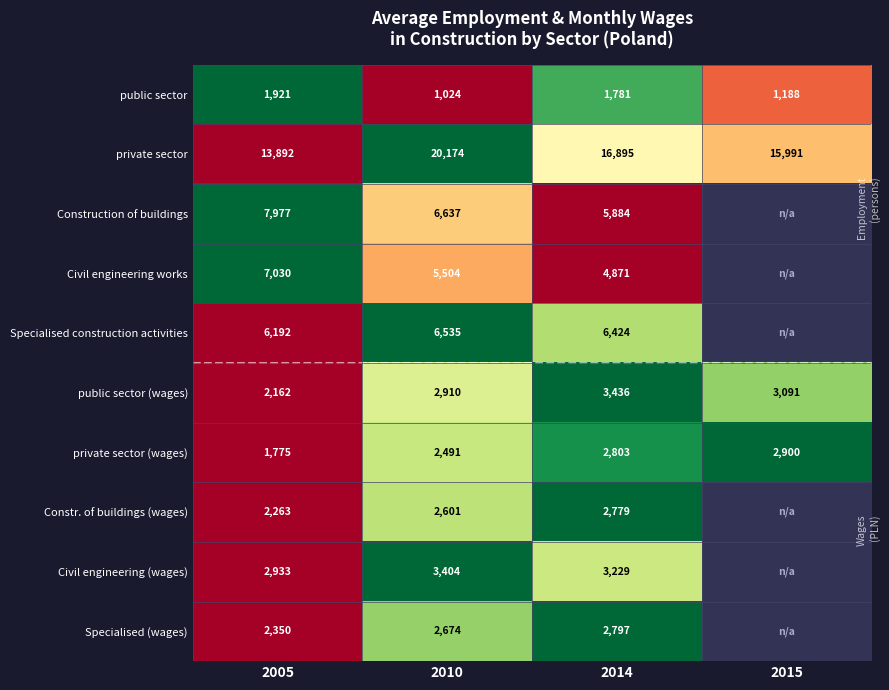

Count the number of categories in the chart.

4